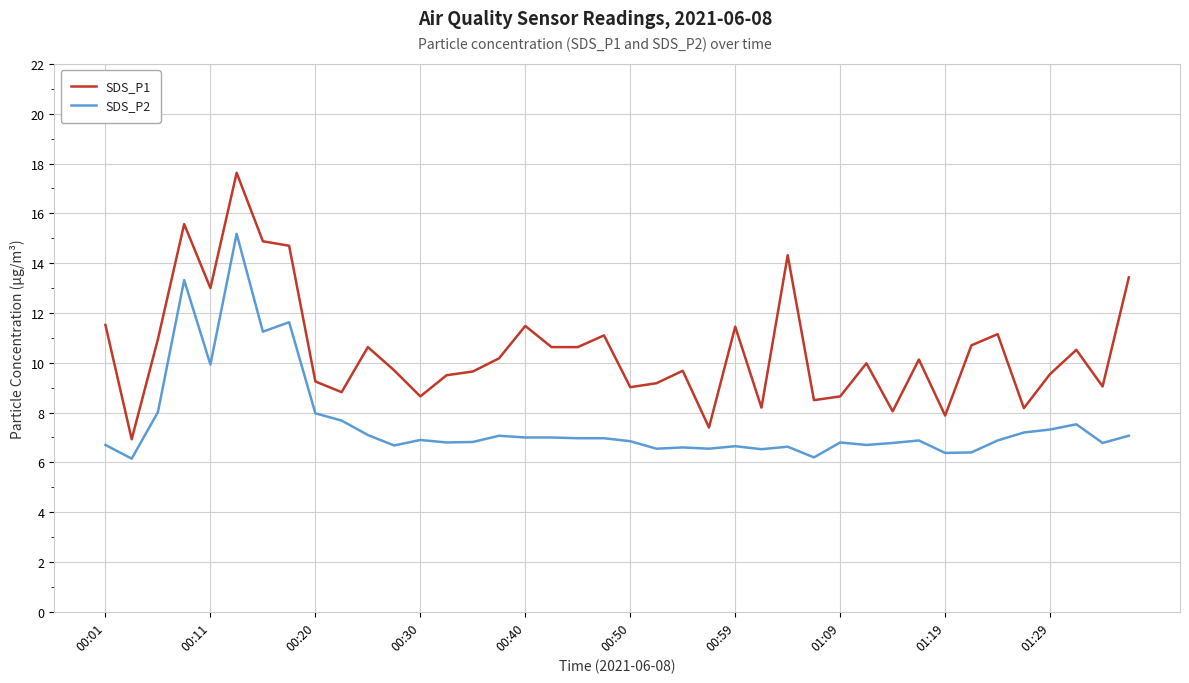

Which series has the largest range (max minus min)?

SDS_P1